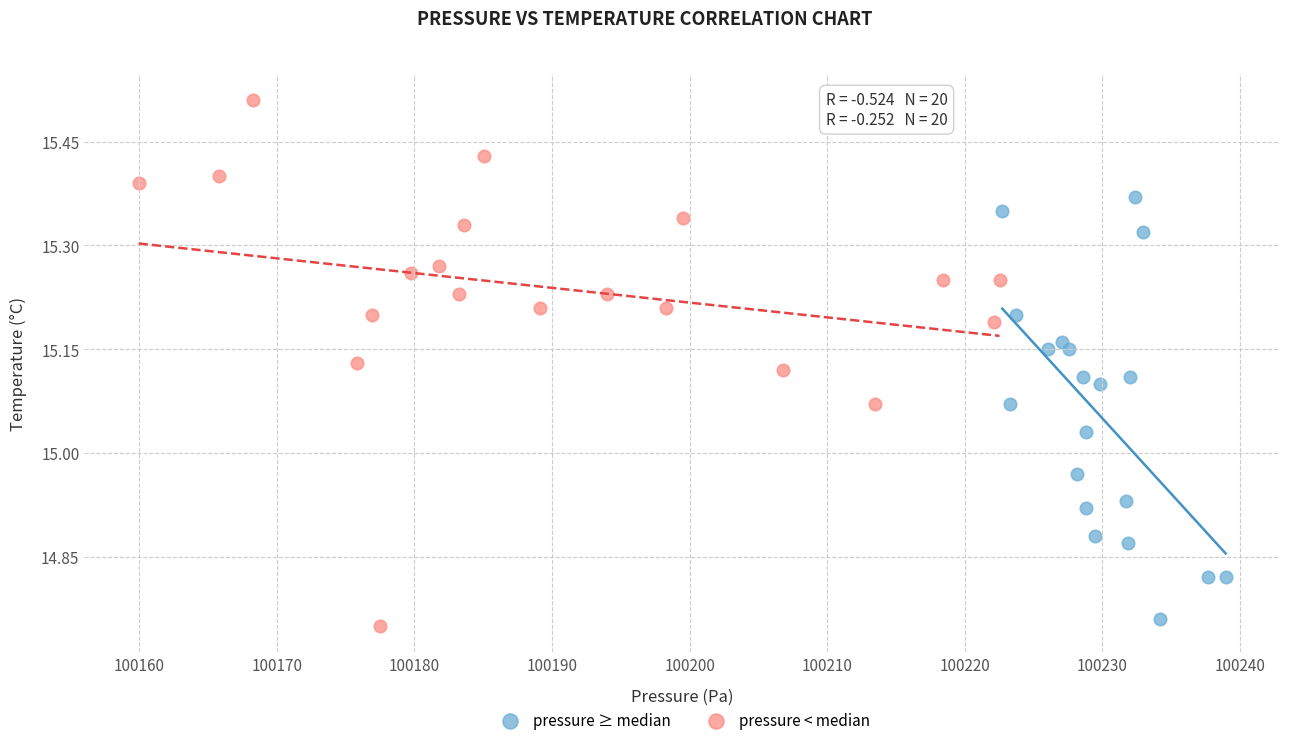

Which series has the widest spread of Y values?

pressure < median